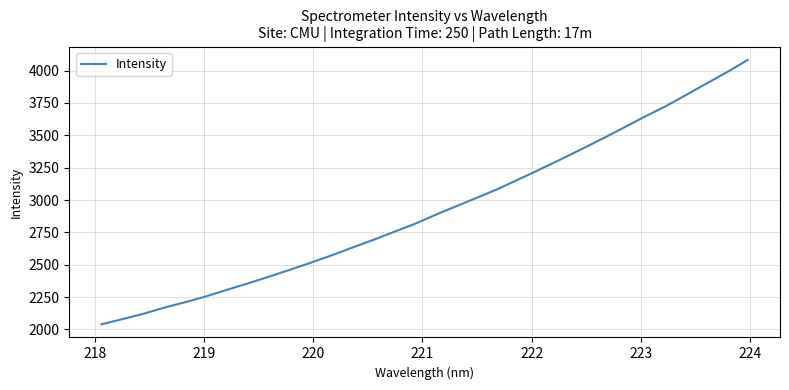

What is the difference between the maximum and minimum values?

2043.4